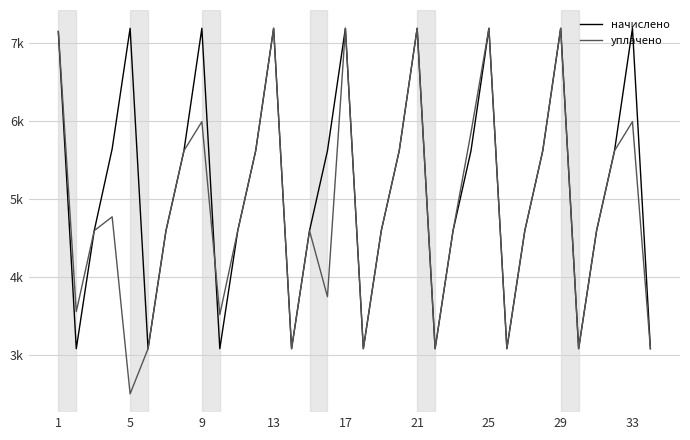

List the series in order of their overall mean, lowest first.

уплачено, начислено